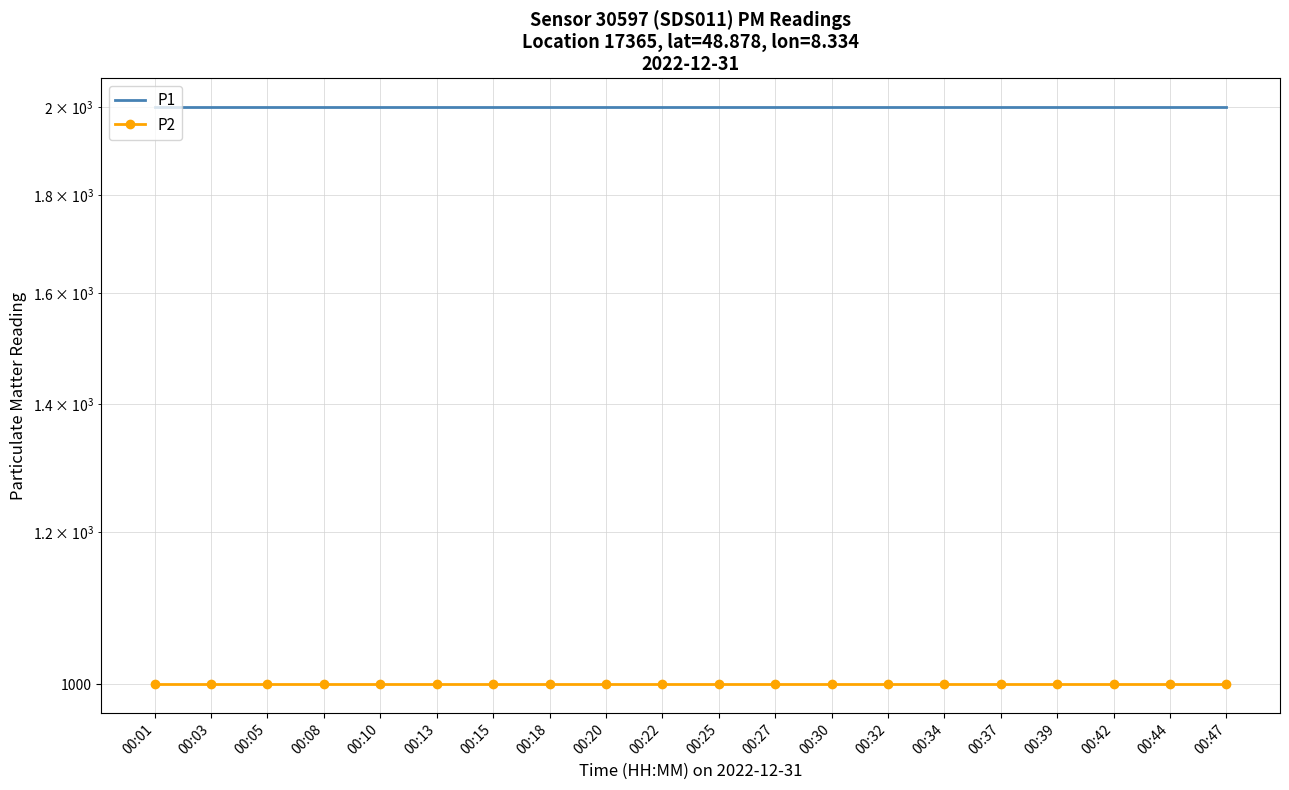

What is the total value across all series at 00:47?

2999.8